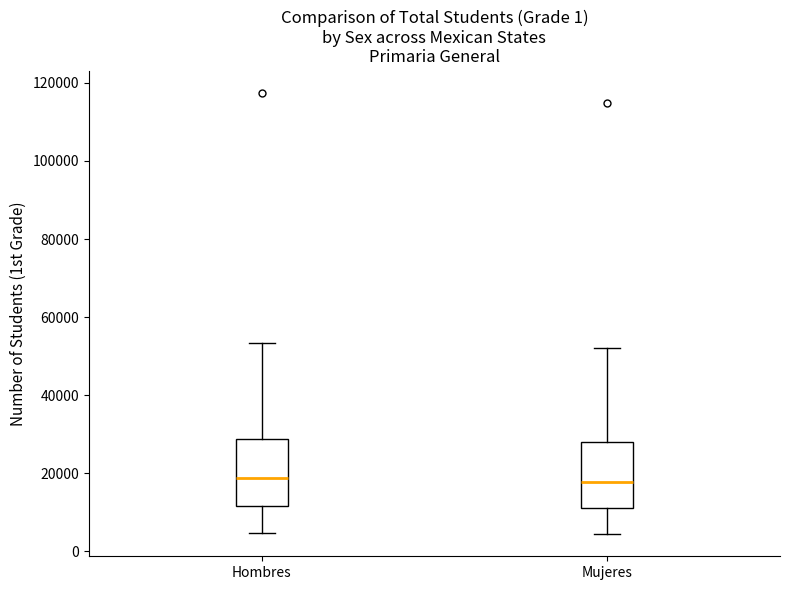

Where is the upper edge of the box for Mujeres on the y-axis? The values are not printed on the chart, so give them approximately, as read against the axis.

28000